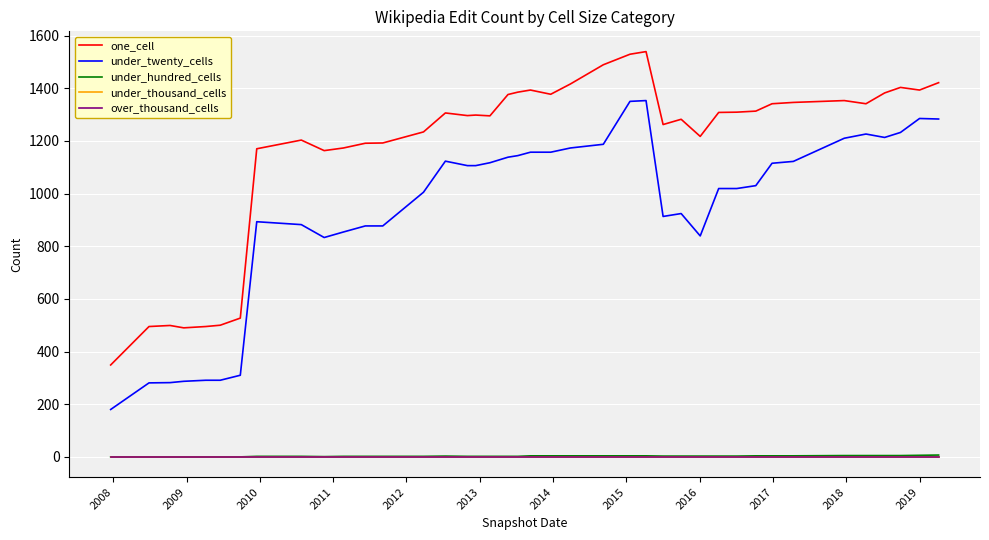

True or false: over_thousand_cells has more than 1 points higher than both neighbors.

False